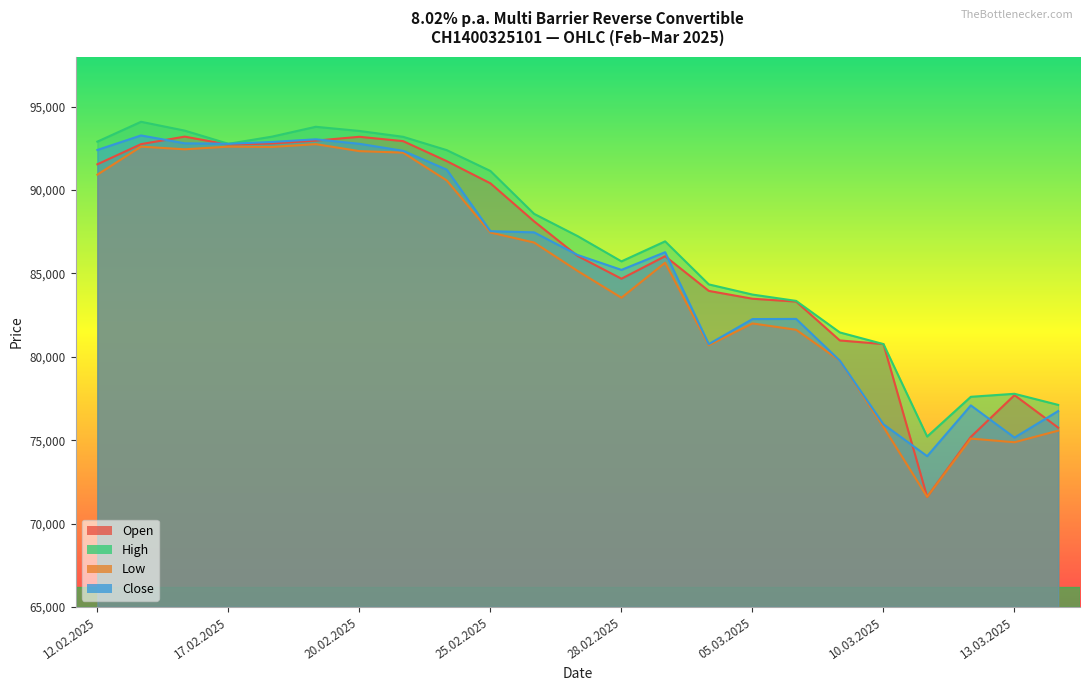

What is the average value of the Low series?

84985